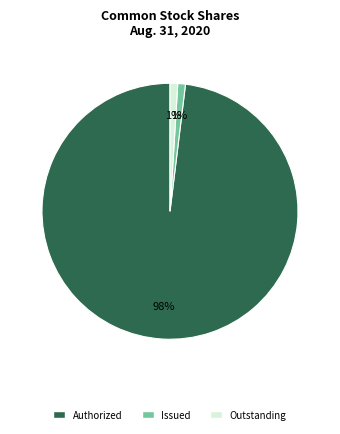

To the nearest percent, what is the average slice percentage?

33%